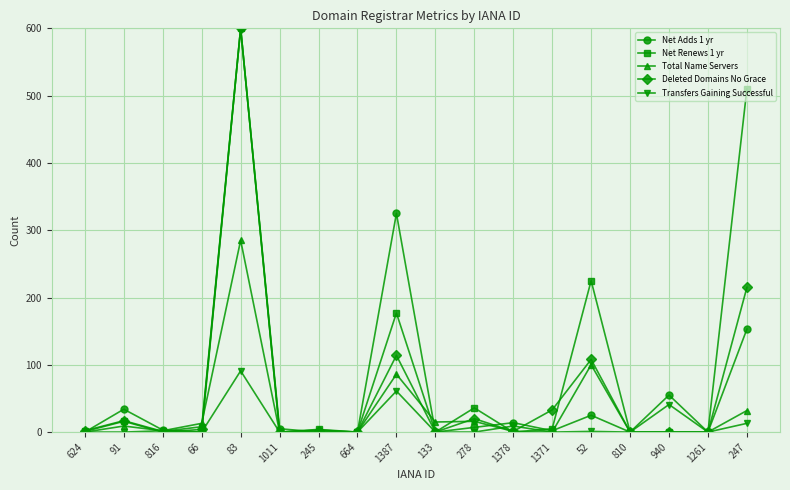

Between 1387 and 810, which series saw the biggest shift?

Net Adds 1 yr